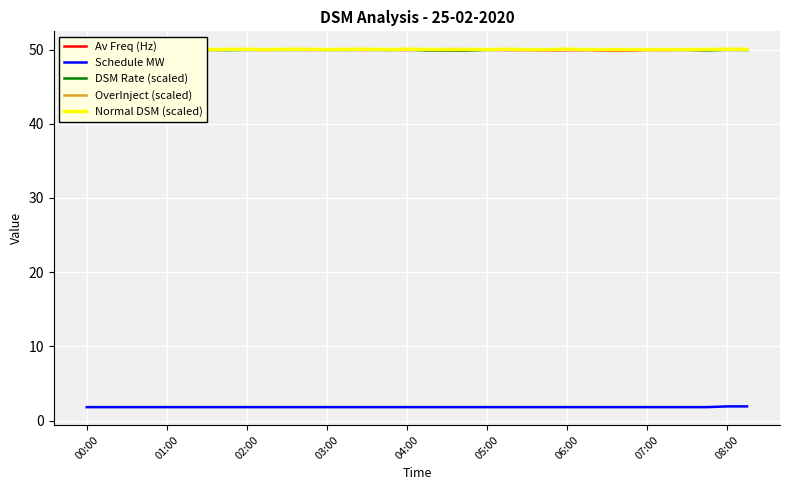

Is it true that Av Freq (Hz) equals 50.0 at 08:00?

True